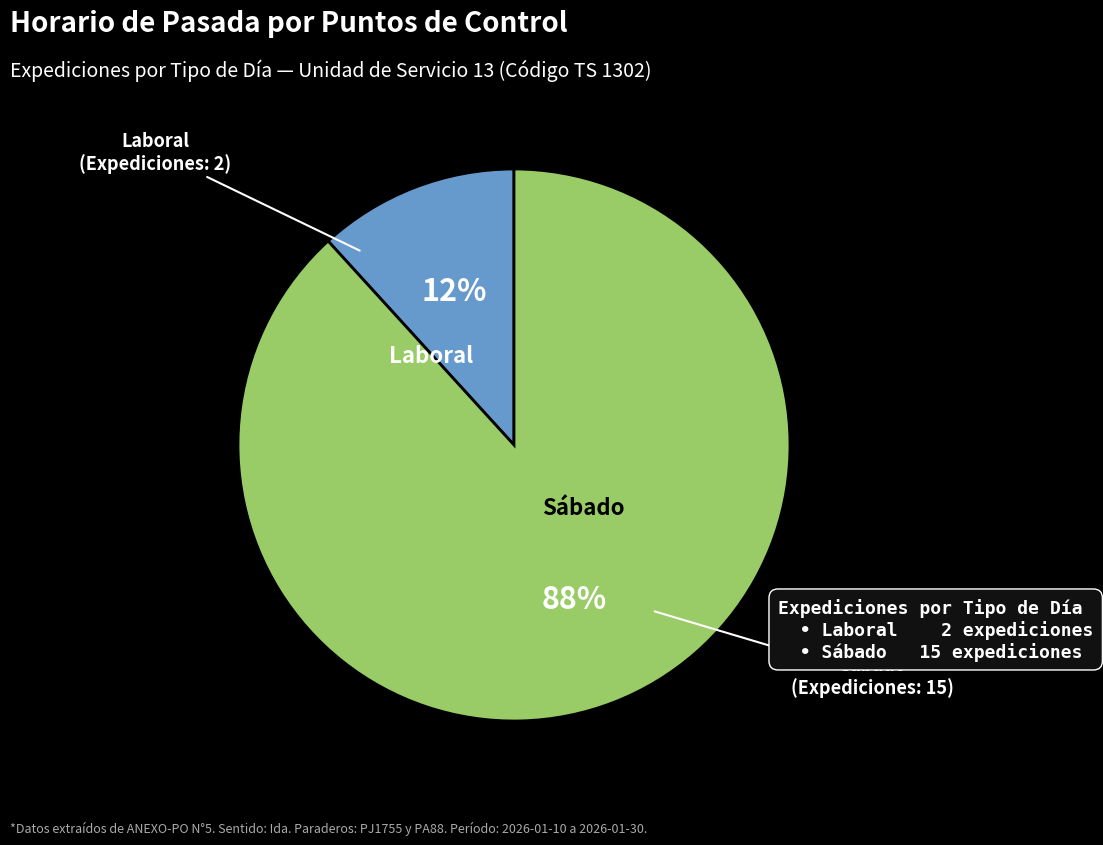

Does any single category account for the majority?

Yes